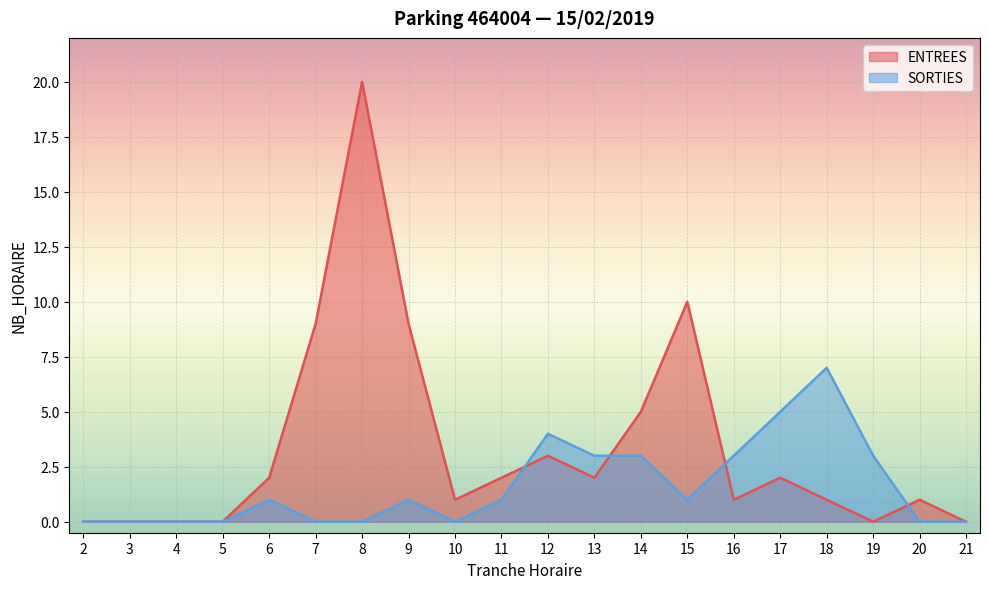

Where is the first local maximum for ENTREES?

8